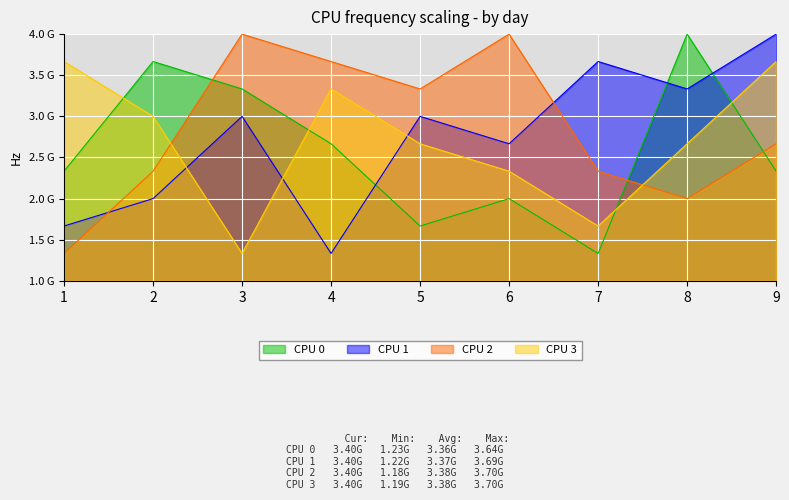

How many interior local valleys does the CPU 1 series have?

3